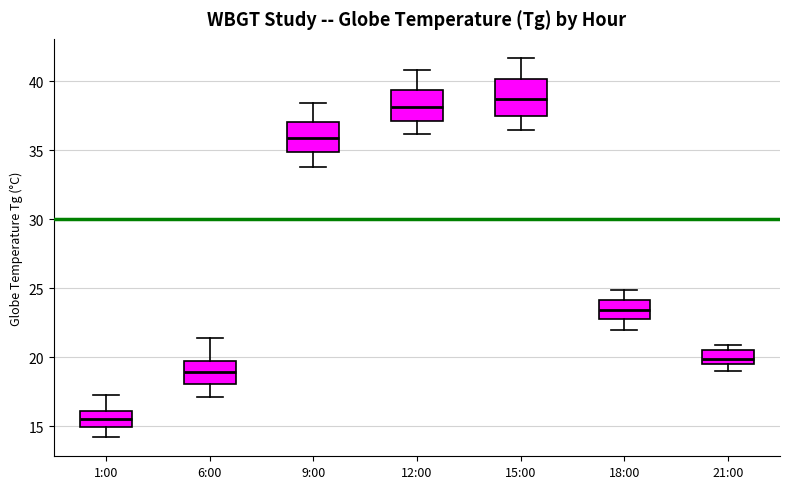

Where is the upper edge of the box for 6:00 on the y-axis? The values are not printed on the chart, so give them approximately, as read against the axis.

20.0